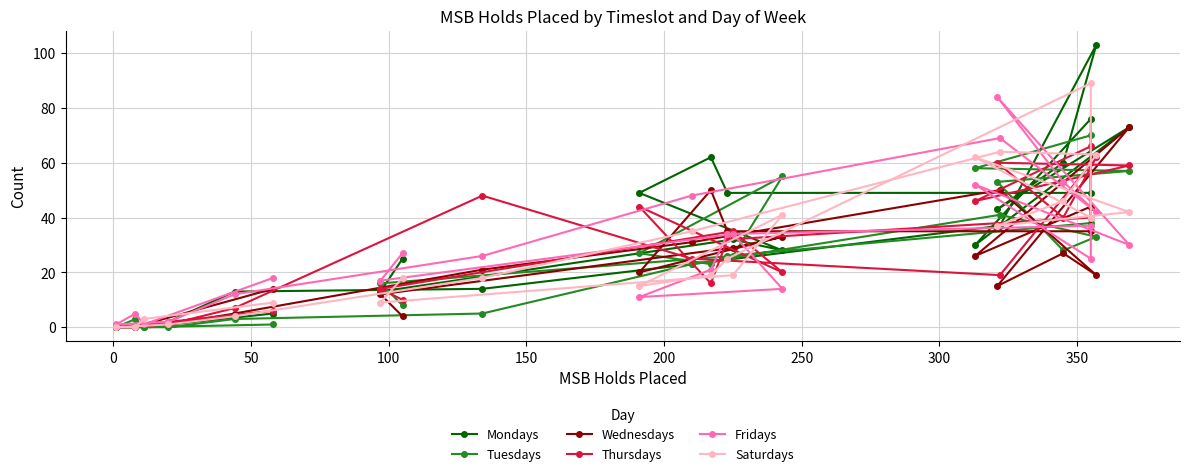

What is the maximum value shown in the chart?

103